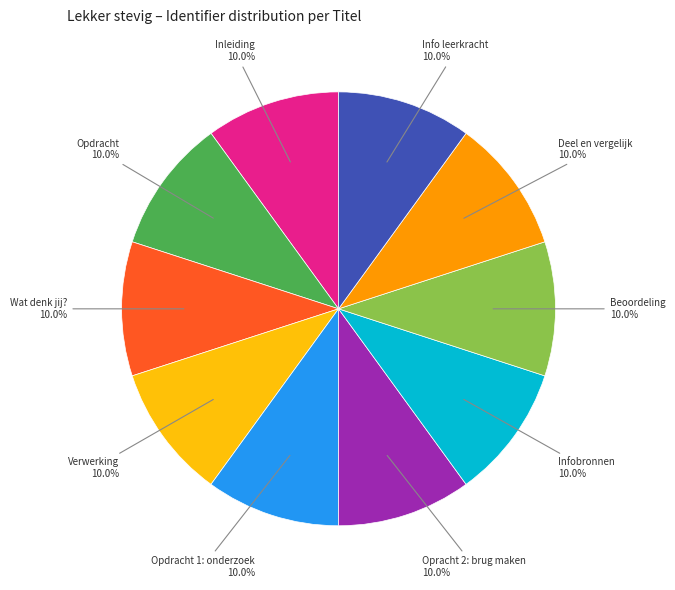

Is there any slice that represents more than half of the pie?

No